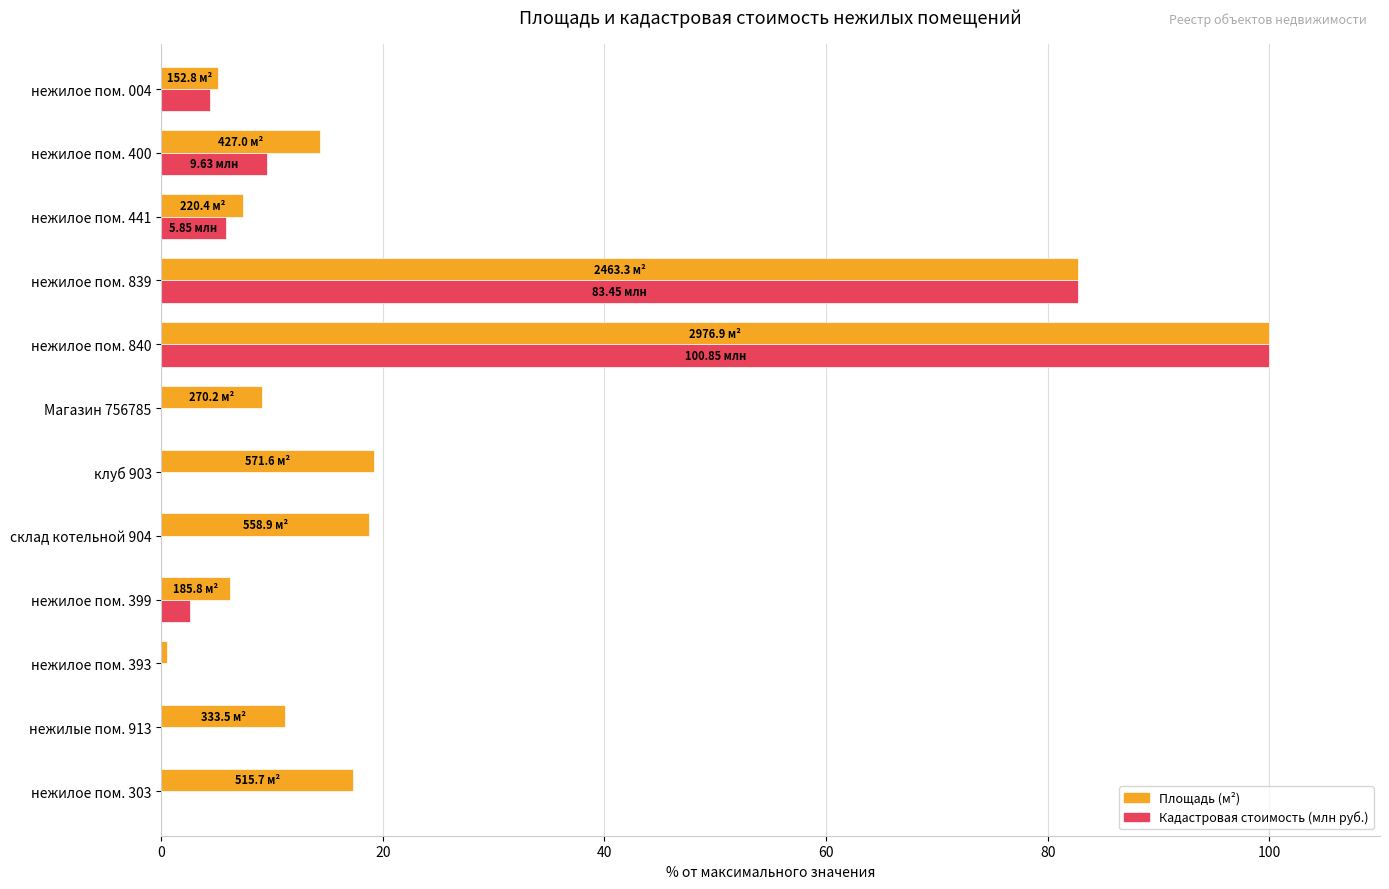

What is the maximum value for Площадь (м²)?

100.0